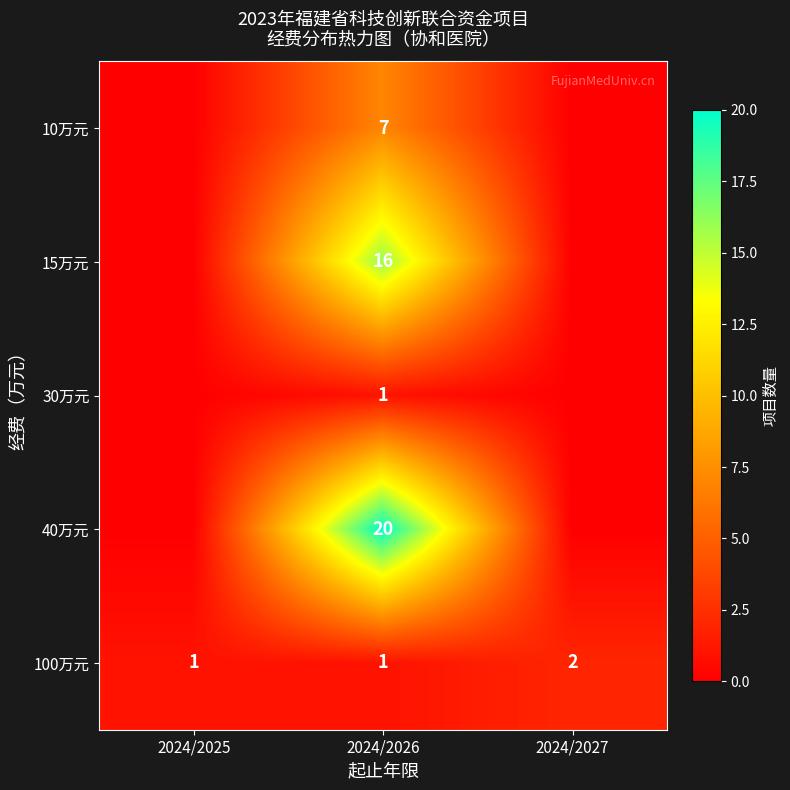

At how many categories does at least one series exceed 15?

1